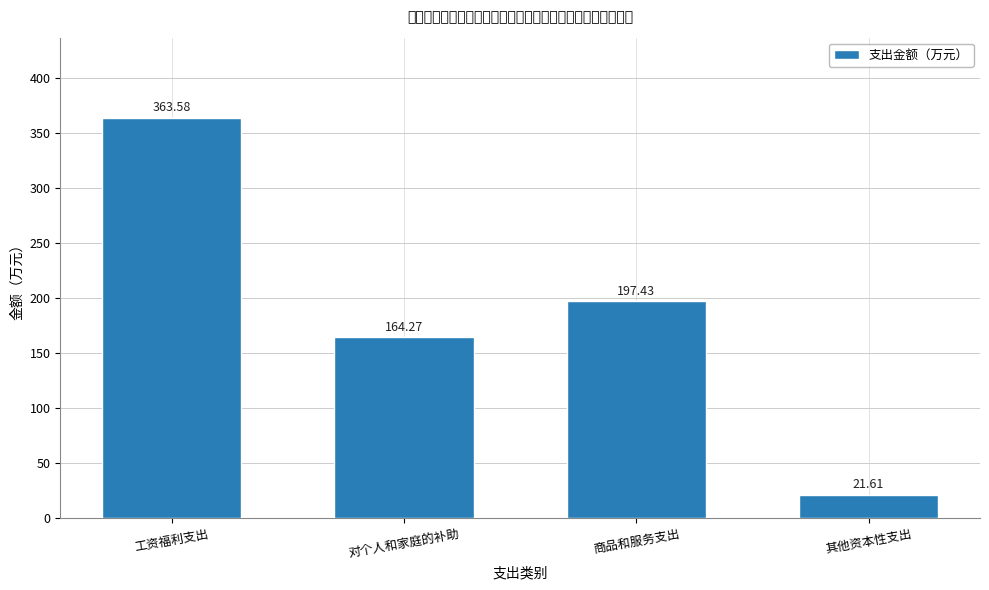

The value at 商品和服务支出 is 197.4. True or false?

True